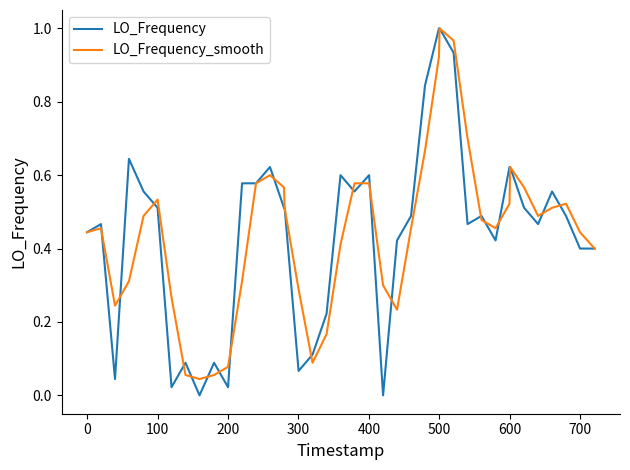

Which series has the largest range (max minus min)?

LO_Frequency